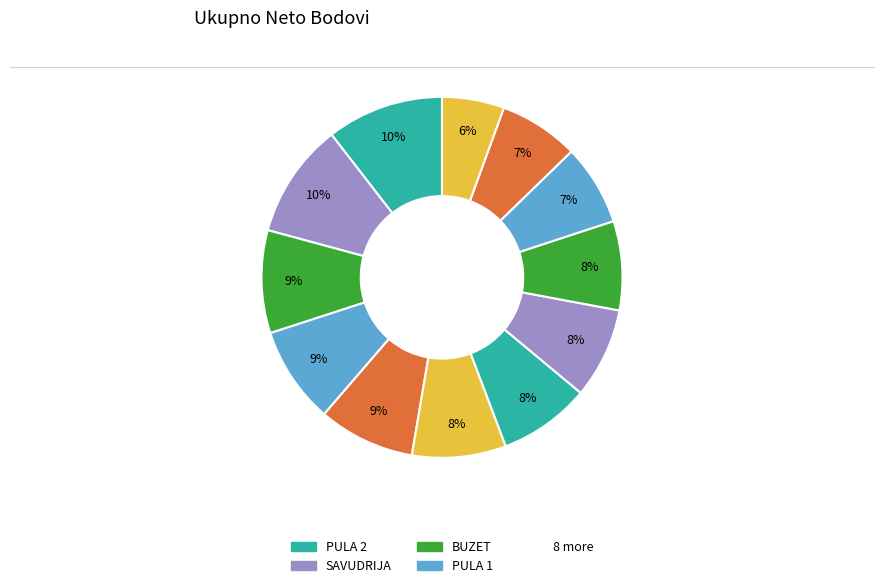

How many segments does this pie chart have?

12